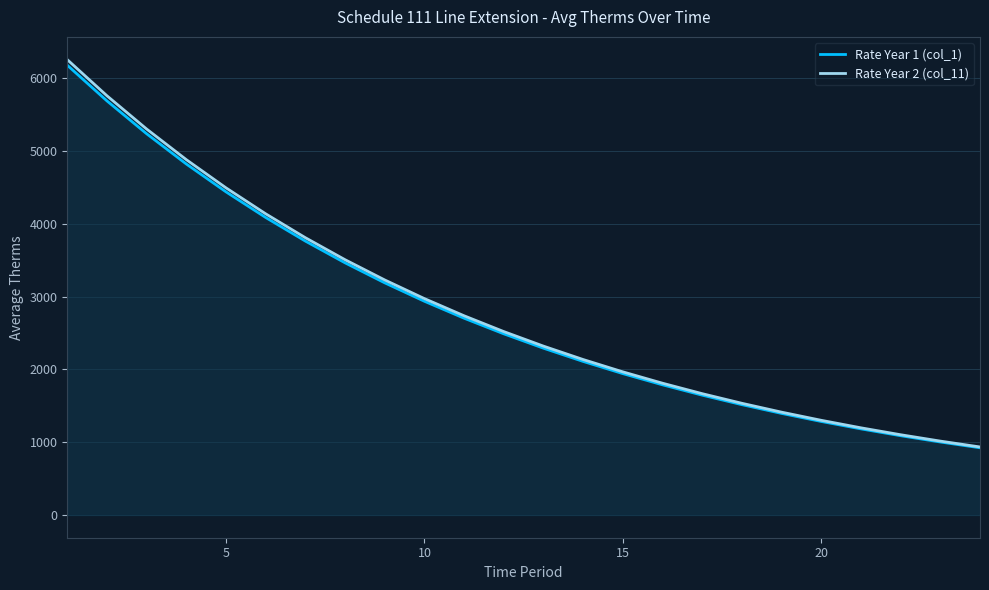

True or false: Rate Year 1 (col_1) and Rate Year 2 (col_11) intersect in this chart.

False